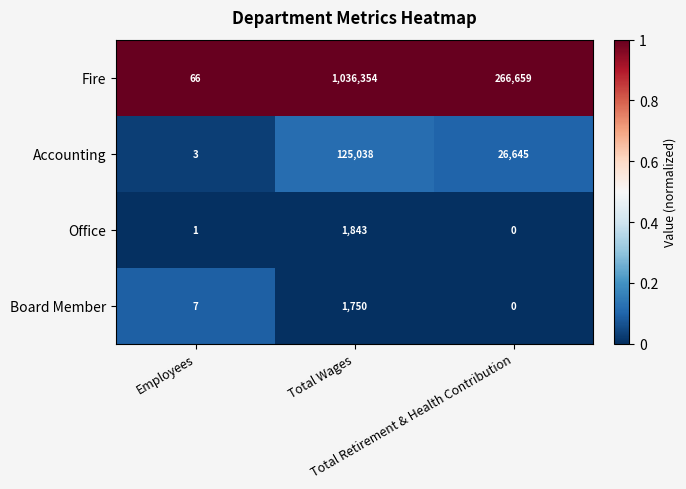

What is the total value across all series at Employees?

77